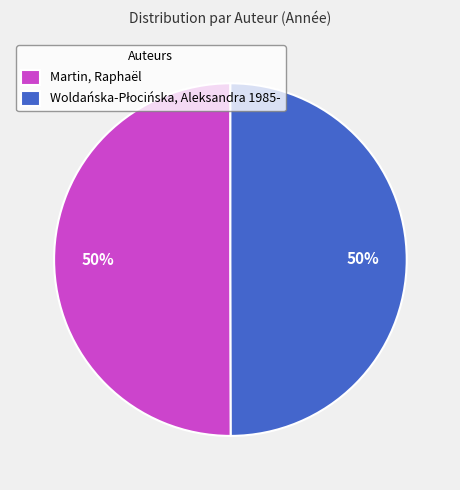

To the nearest percent, what is the average slice percentage?

50%